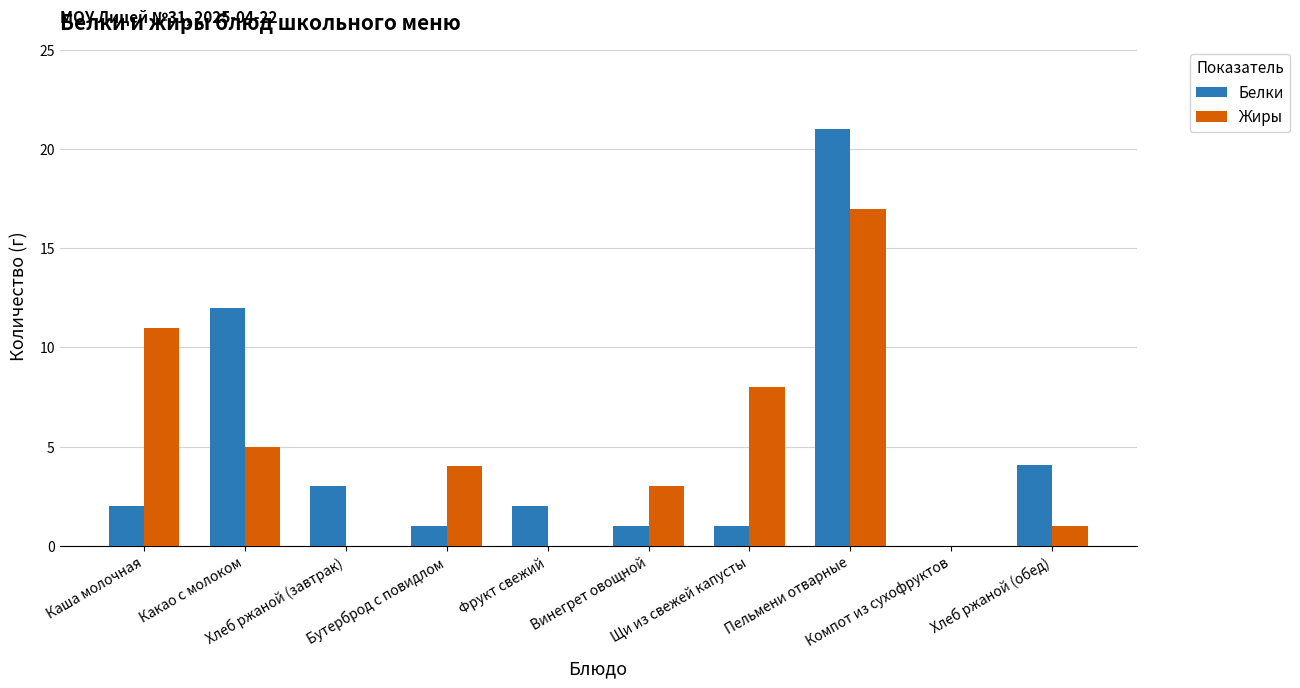

Which series changed the most between Какао с молоком and Компот из сухофруктов?

Белки